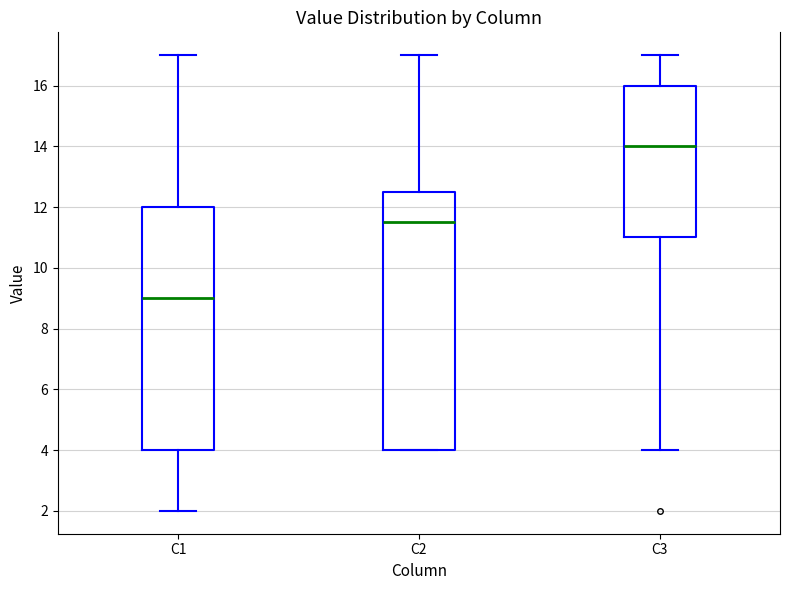

Reading left to right, transcribe this box plot: for each box, give where its median line is, the range the box spans, and where its two whiskers end, as read against the y-axis. The values are not printed on the chart, so give them approximately, as read against the axis.

C1: median 9.0, box 4.0 to 12.0, whiskers 2.0 to 17.0
C2: median 11.6, box 4.0 to 12.6, whiskers 4.0 to 17.0
C3: median 14.0, box 11.0 to 16.0, whiskers 4.0 to 17.0